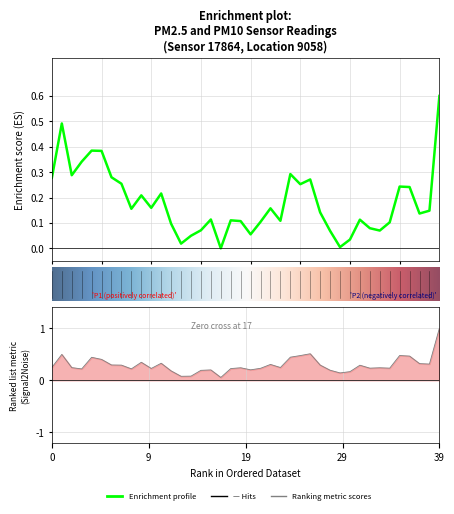

What is the difference between the maximum and minimum values?

0.6